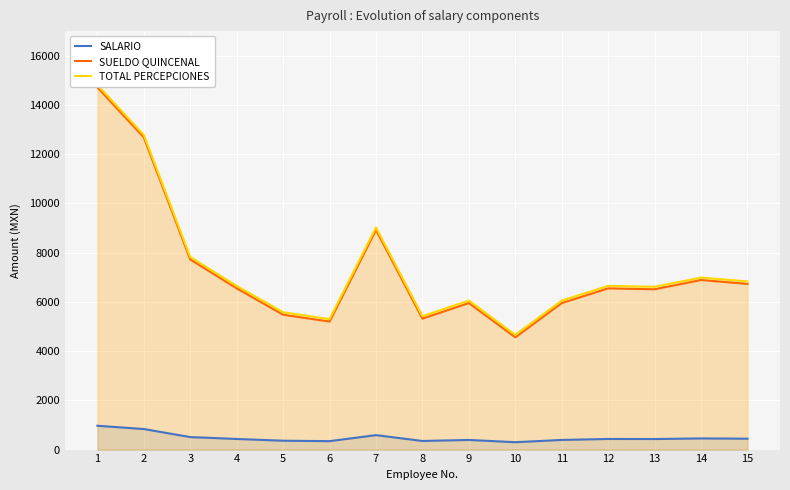

What is the total value across all series at 9?

12397.2